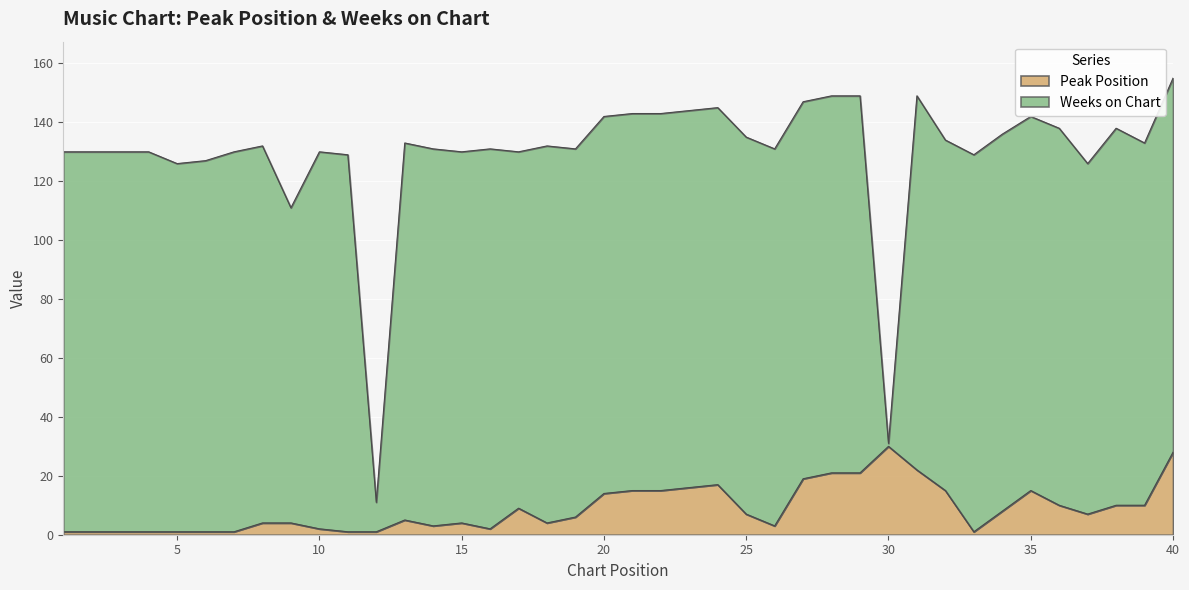

At which label is the value closest to 15?

21